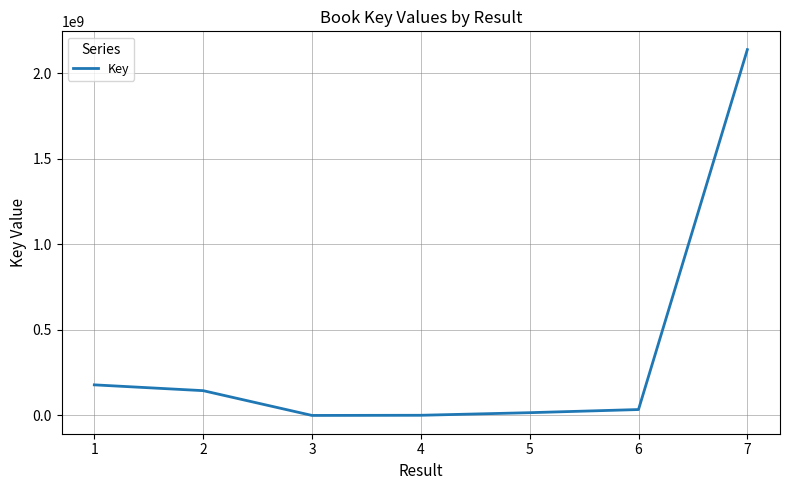

What is the difference between the maximum and minimum values?

2137346202